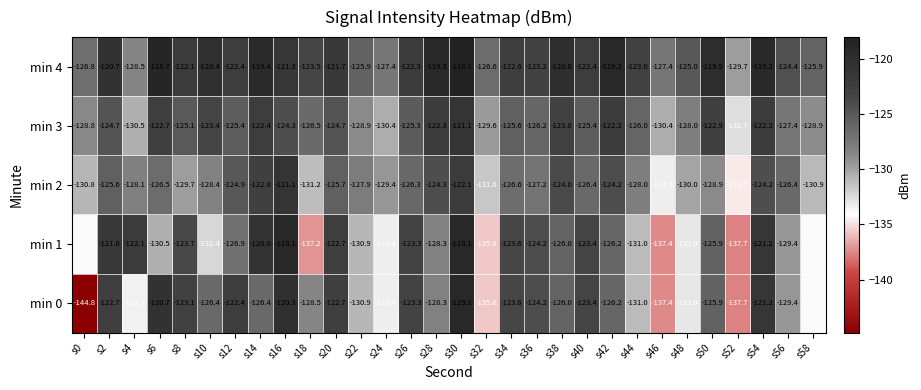

What is the difference between the min 1 values at s52 and s6?

7.2